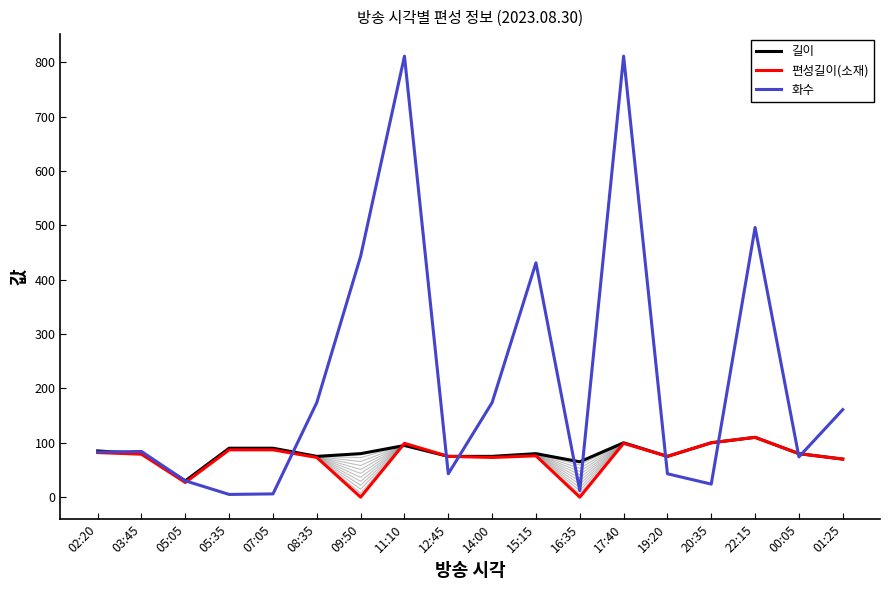

What is the difference between the highest and lowest values at 07:05?

84